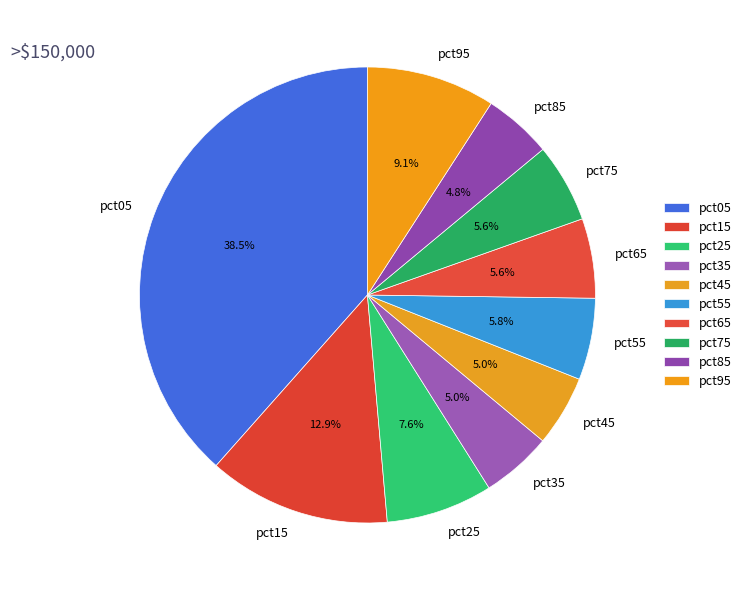

Is pct95 the majority of the pie?

No